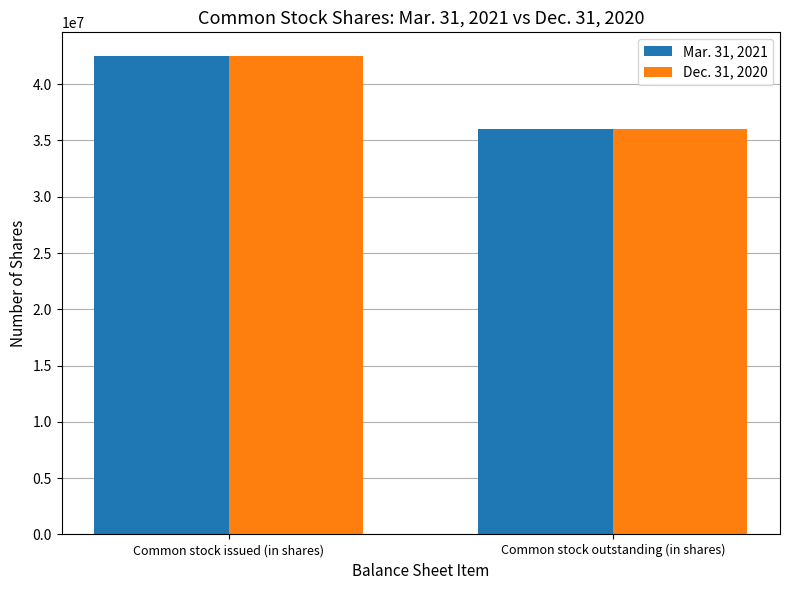

The value of Dec. 31, 2020 at Common stock outstanding (in shares) is 36022811. True or false?

True